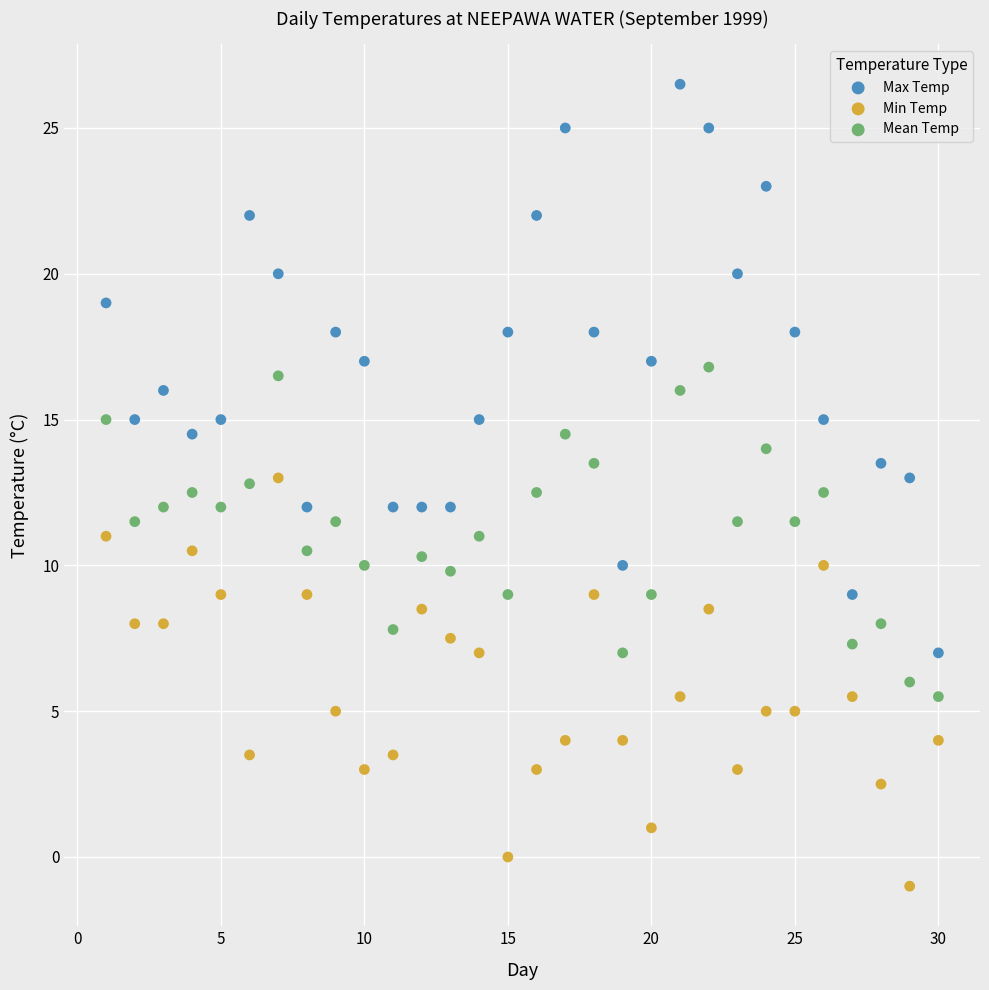

Across all data points, what is the range of Y values (max minus min)?

27.5